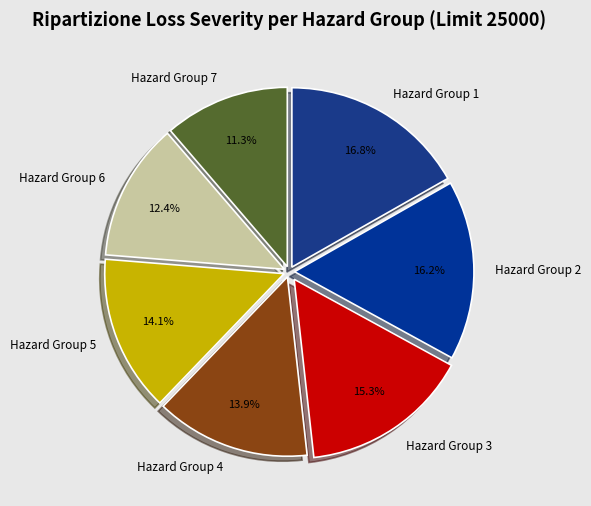

Is Hazard Group 6 the majority of the pie?

No